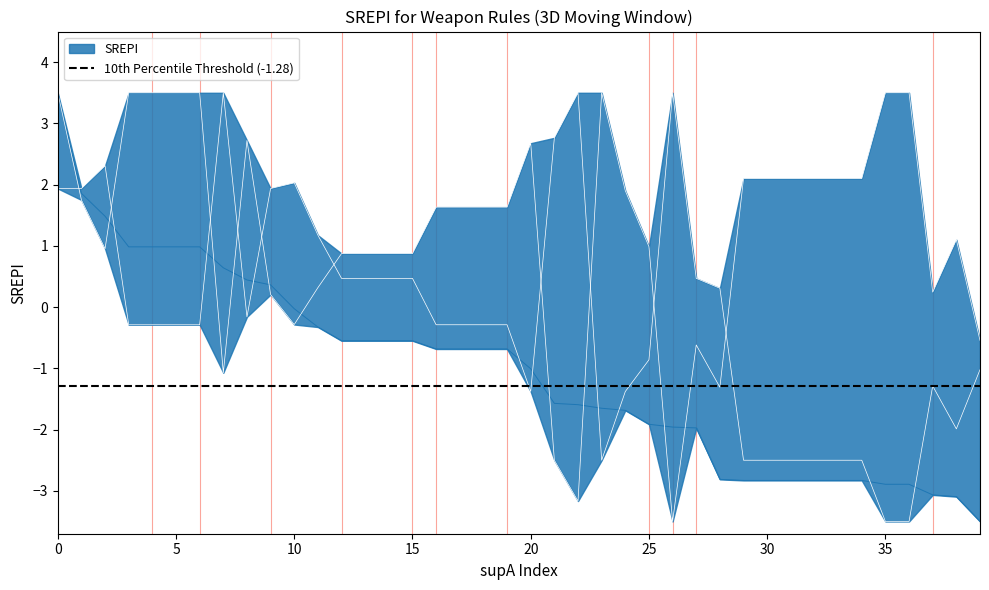

Does the chart display data point markers on the line(s)?

No